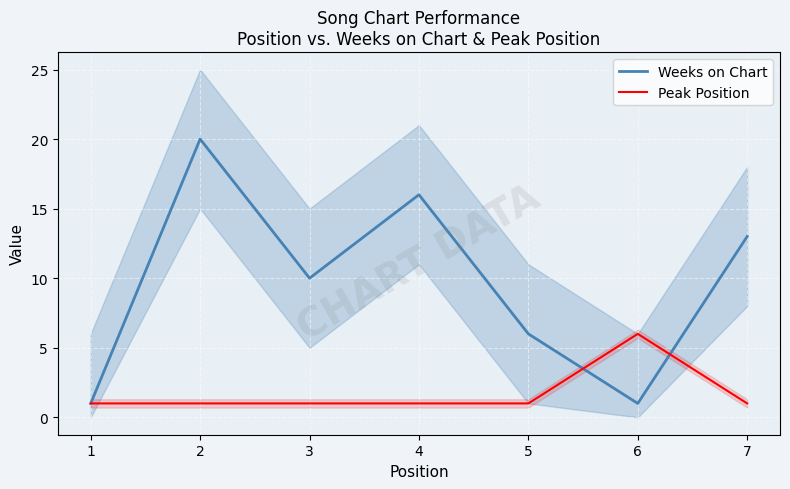

Where is Peak Position nearest to the value 3?

1